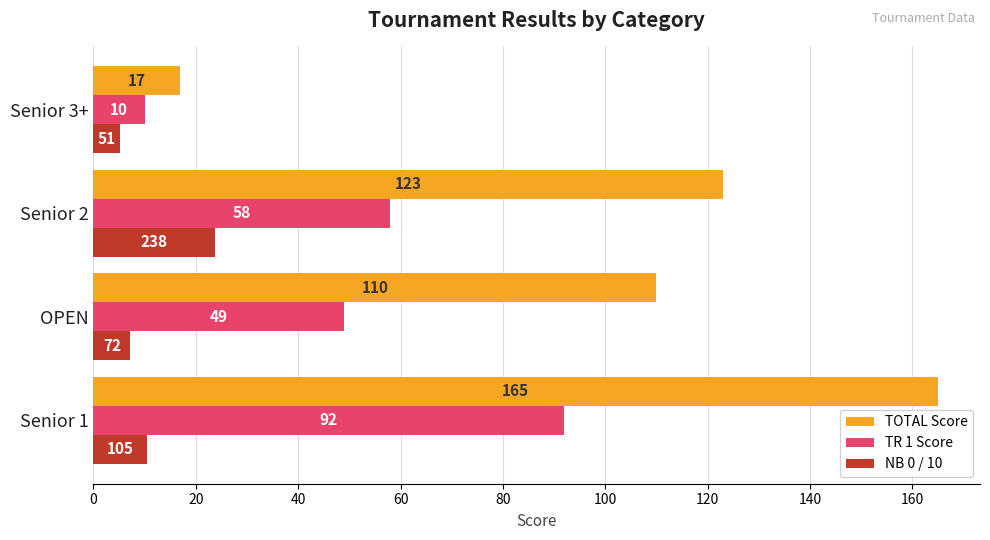

What is the sum of all NB 0 / 10 values?

46.6